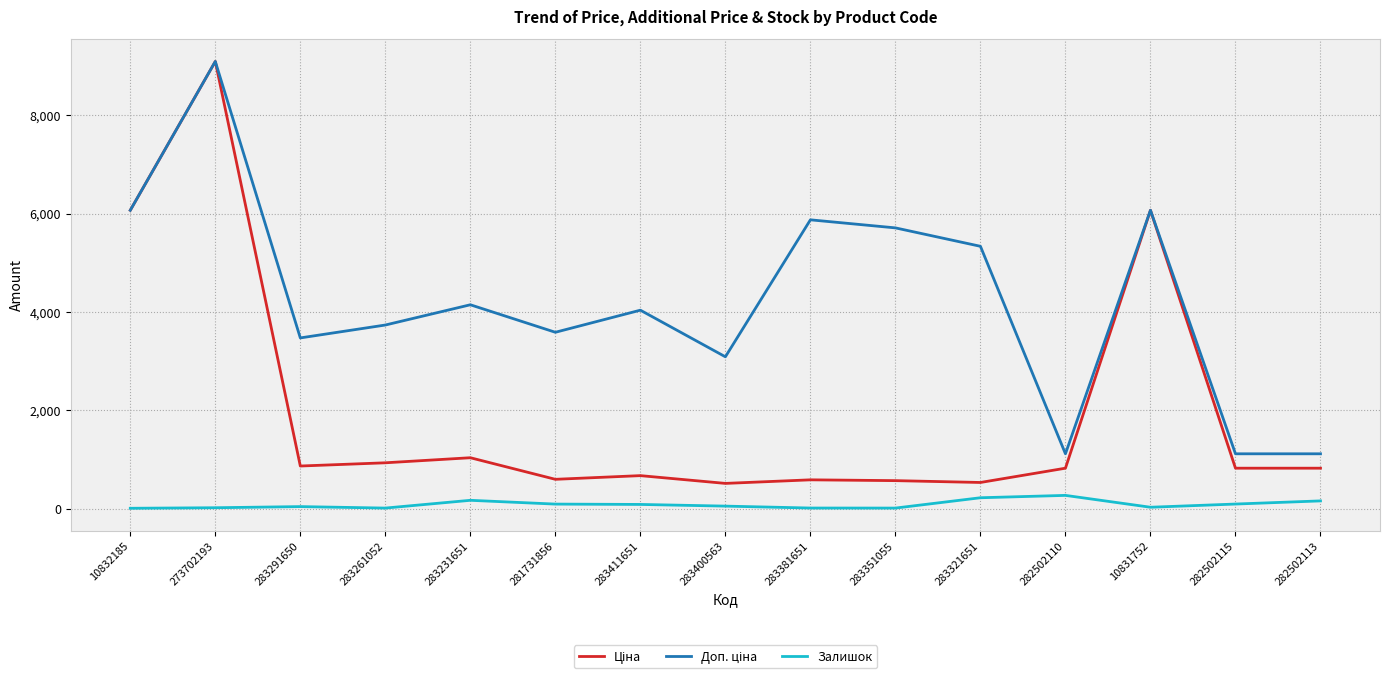

At which category is the sum across all series the highest?

273702193